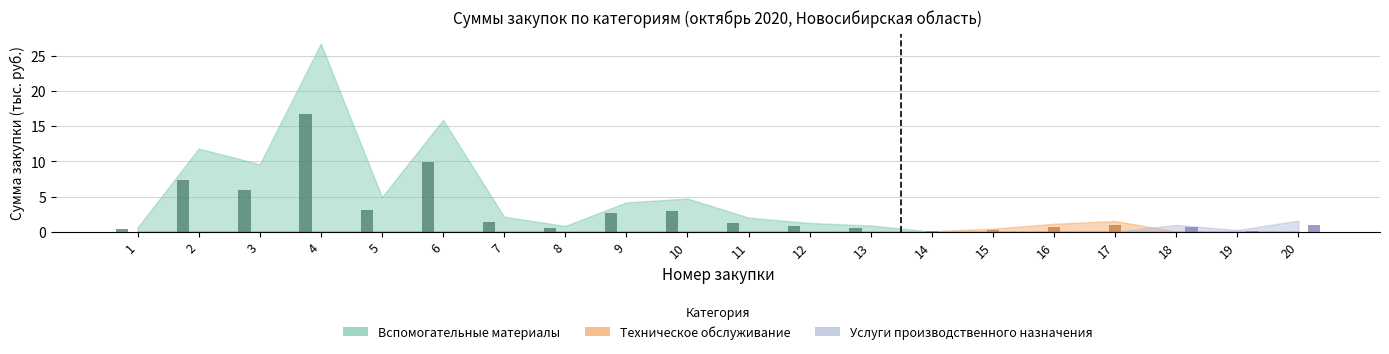

What is the difference between the maximum and minimum values in the Вспомогательные материалы series?

16.7